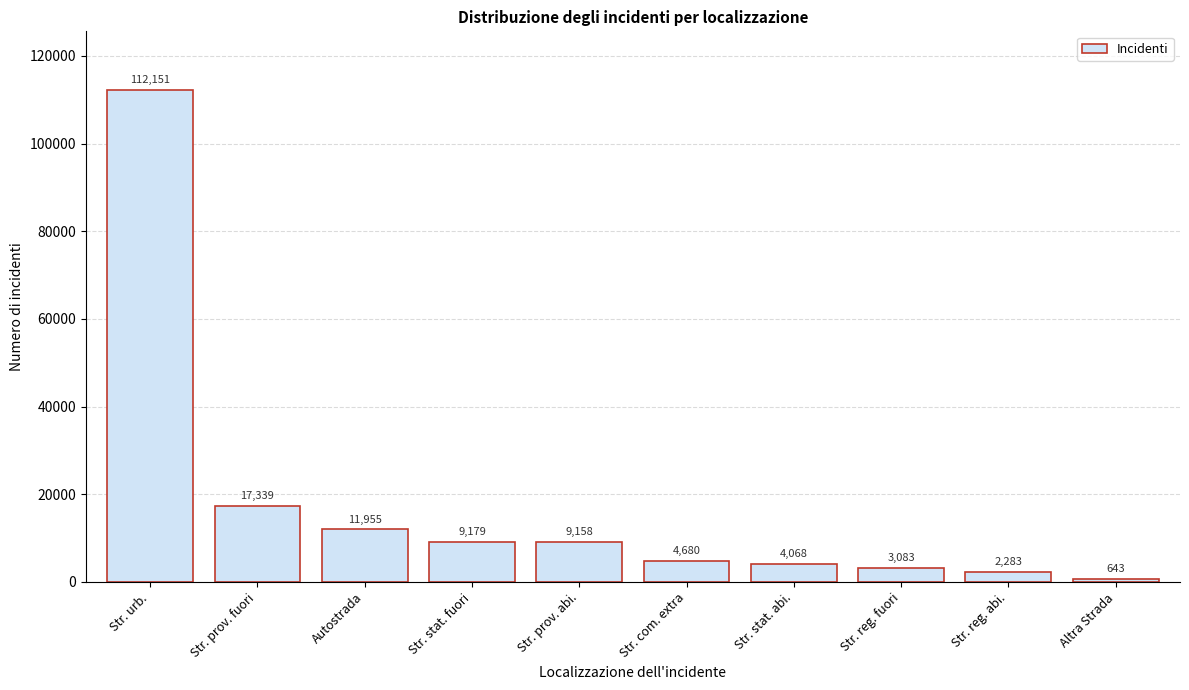

Reading left to right, list all the values displayed in this chart.

112151	17339	11955	9179	9158	4680	4068	3083	2283	643